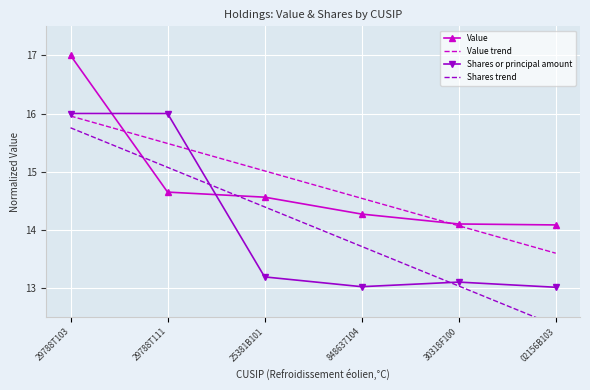

What value does the Shares or principal amount series have at 30318F100?

13.1